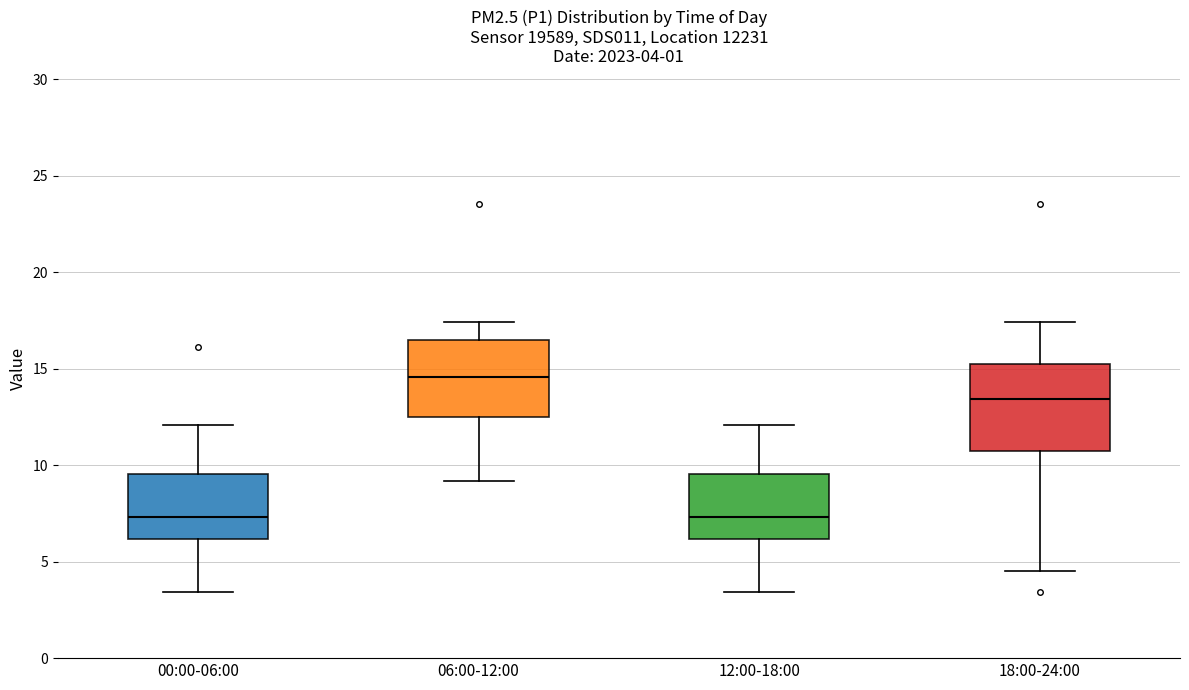

Which box is the tallest, from its lower edge to its upper edge?

18:00-24:00